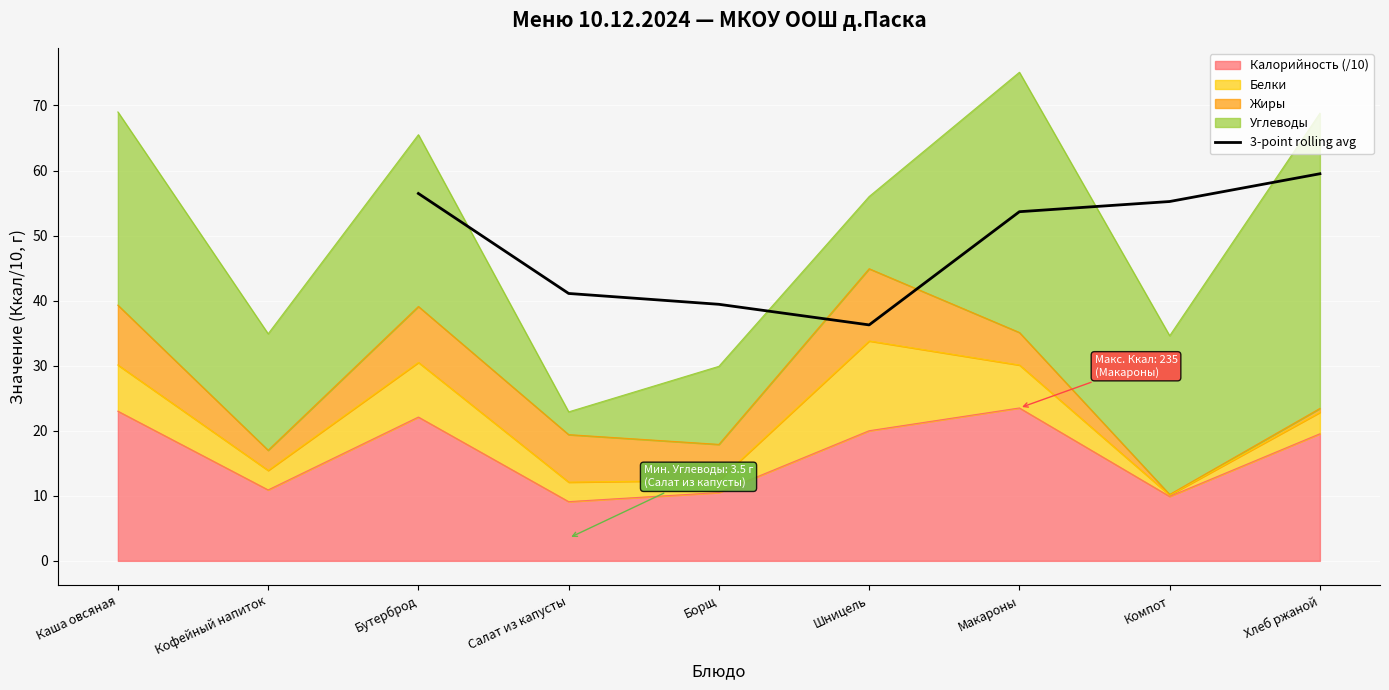

How many lines are shown in the chart?

1